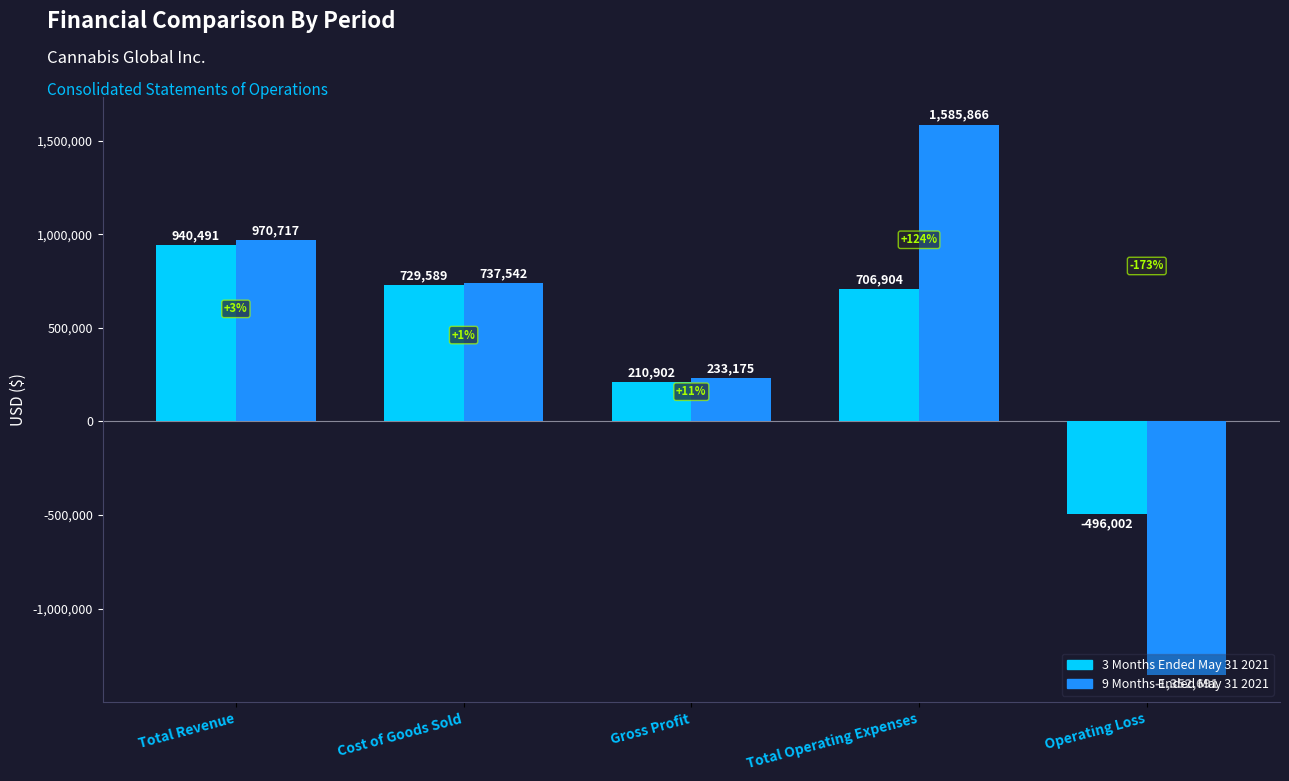

What is the difference between the maximum and second lowest values in the 9 Months Ended May 31 2021 series?

1352691